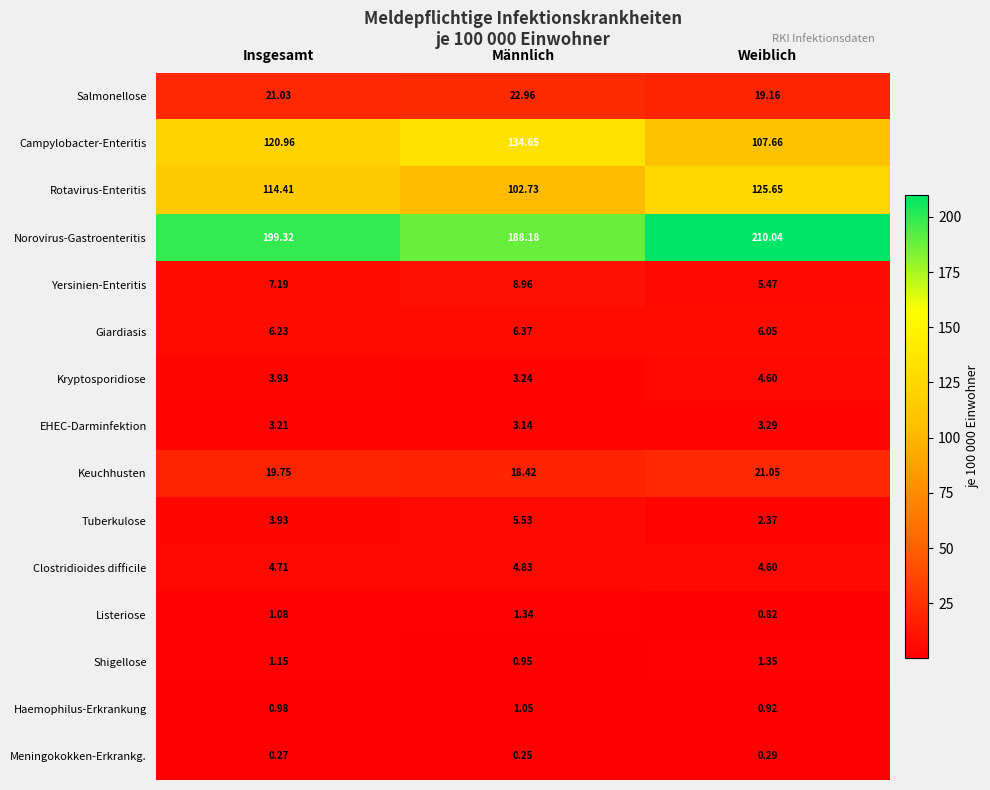

Where is Clostridioides difficile nearest to the value 4?

Weiblich